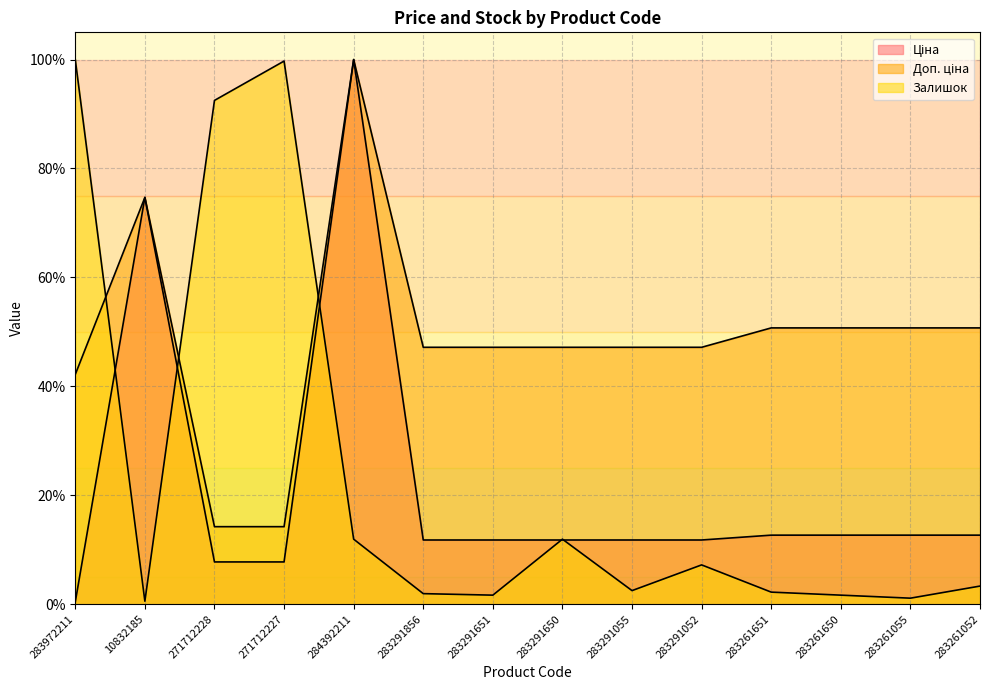

After their last crossing, which series has the higher values: Залишок or Доп. ціна?

Доп. ціна